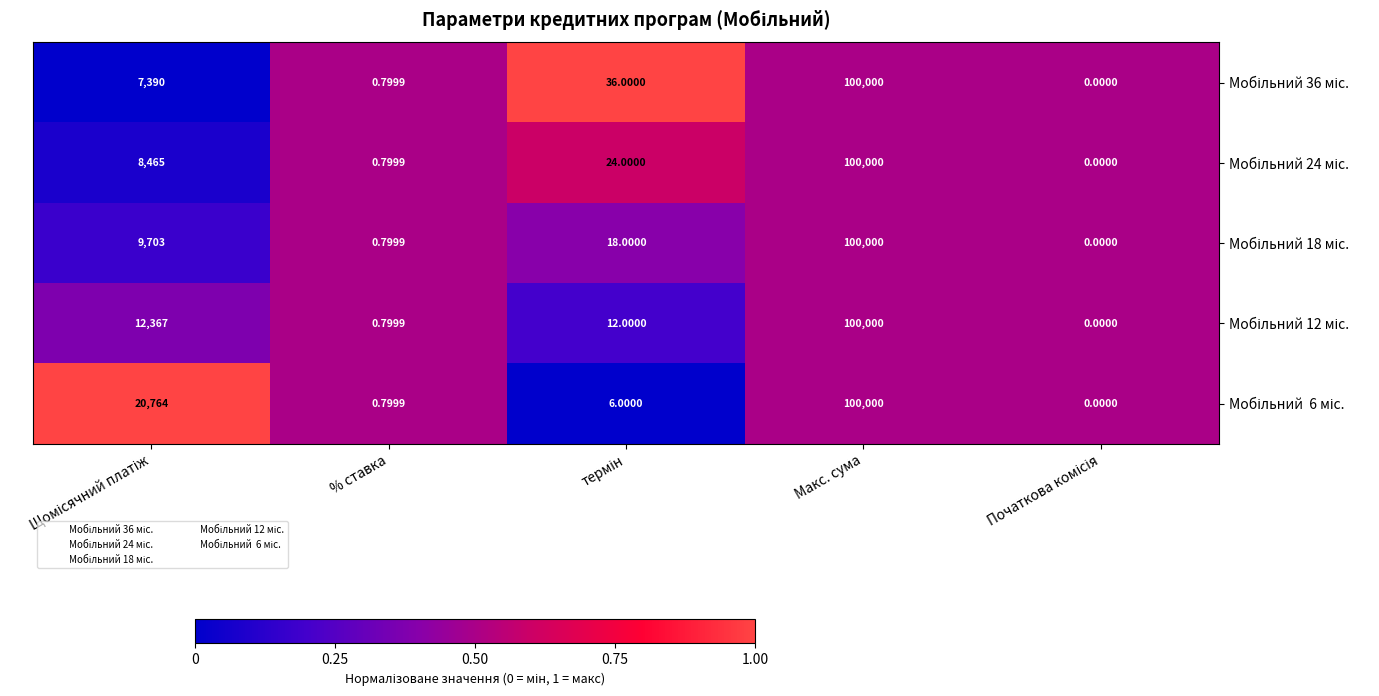

Which category has the highest value across all series?

Макс. сума